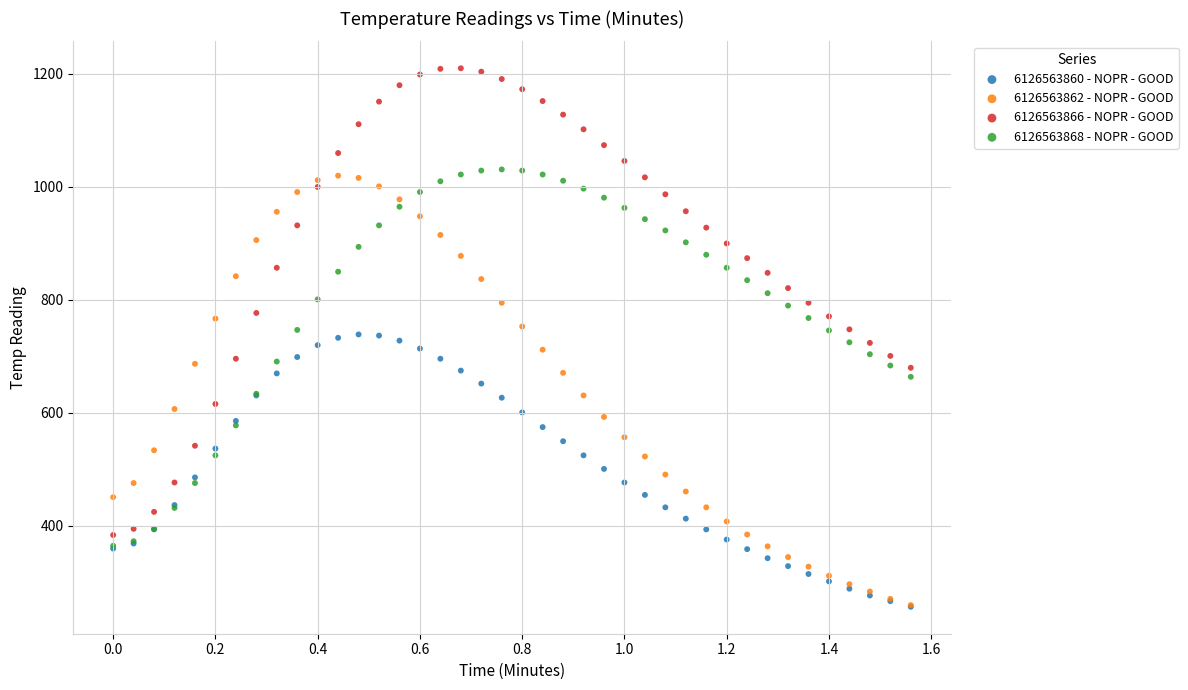

What are all the series names shown in the legend?

6126563860 - NOPR - GOOD, 6126563862 - NOPR - GOOD, 6126563866 - NOPR - GOOD, 6126563868 - NOPR - GOOD